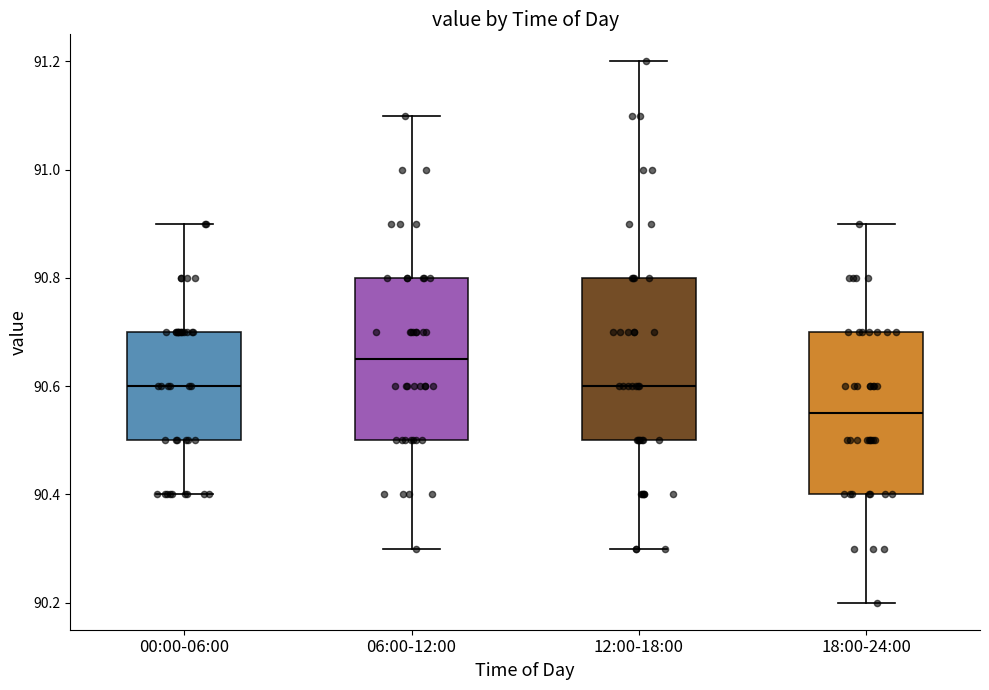

Reading left to right, read every box against the y-axis: the position of its median line, the range the box covers, and the ends of its whiskers. The values are not printed on the chart, so give them approximately, as read against the axis.

00:00-06:00: median 90.60, box 90.50 to 90.70, whiskers 90.40 to 90.90
06:00-12:00: median 90.66, box 90.50 to 90.80, whiskers 90.30 to 91.10
12:00-18:00: median 90.60, box 90.50 to 90.80, whiskers 90.30 to 91.20
18:00-24:00: median 90.56, box 90.40 to 90.70, whiskers 90.20 to 90.90